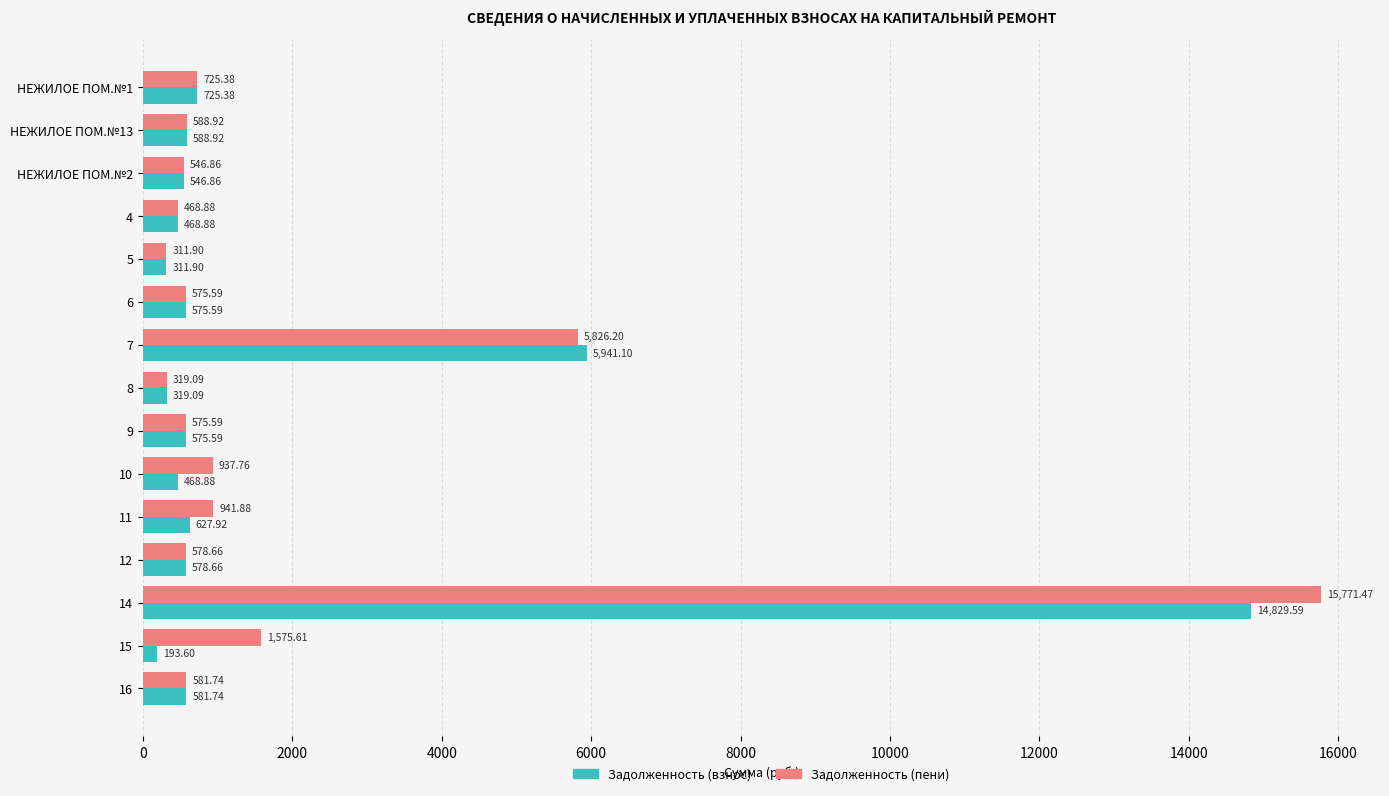

List the series in order of their overall mean, highest first.

Задолженность (пени), Задолженность (взнос)